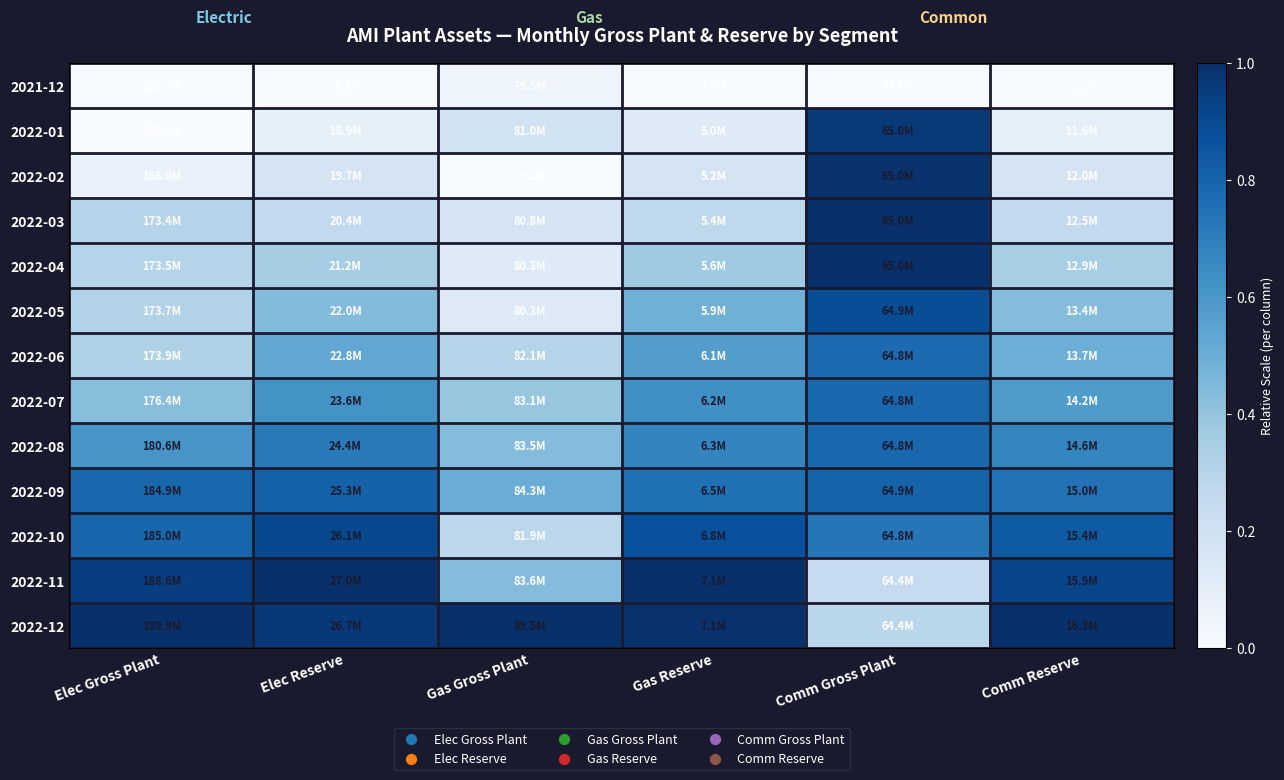

How many series are shown in this chart?

13